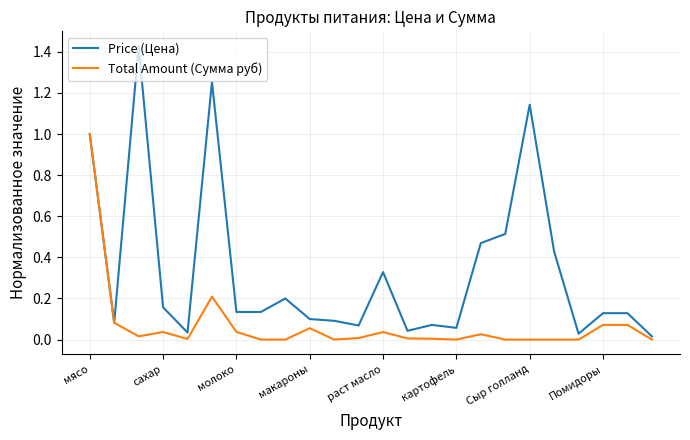

Rank the series by their average value, from highest to lowest.

Price (Цена), Total Amount (Сумма руб)